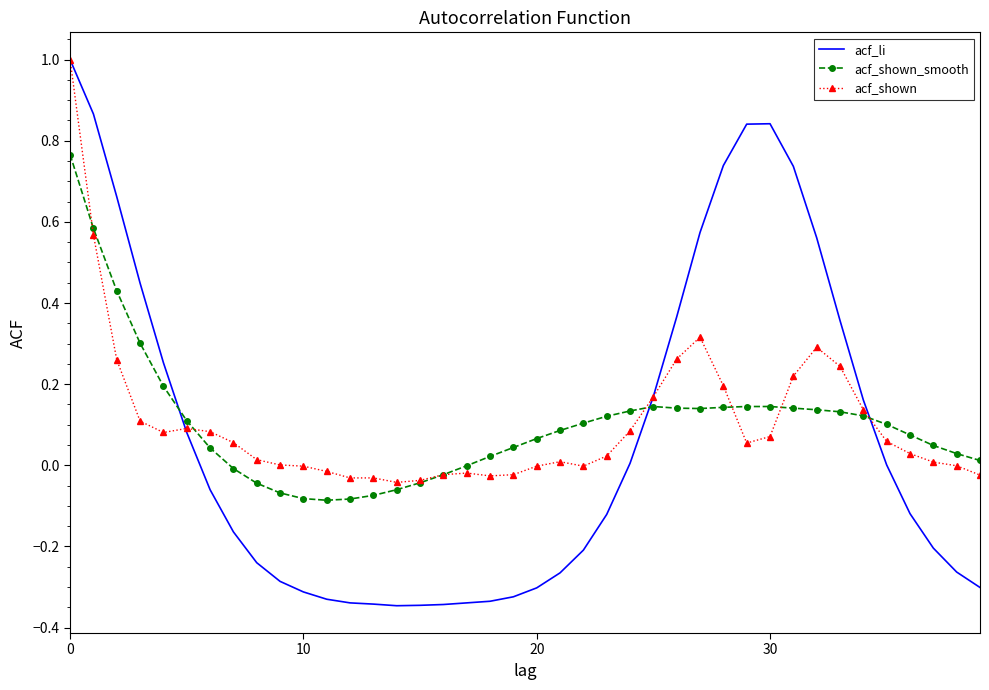

Which series has the largest range (max minus min)?

acf_li